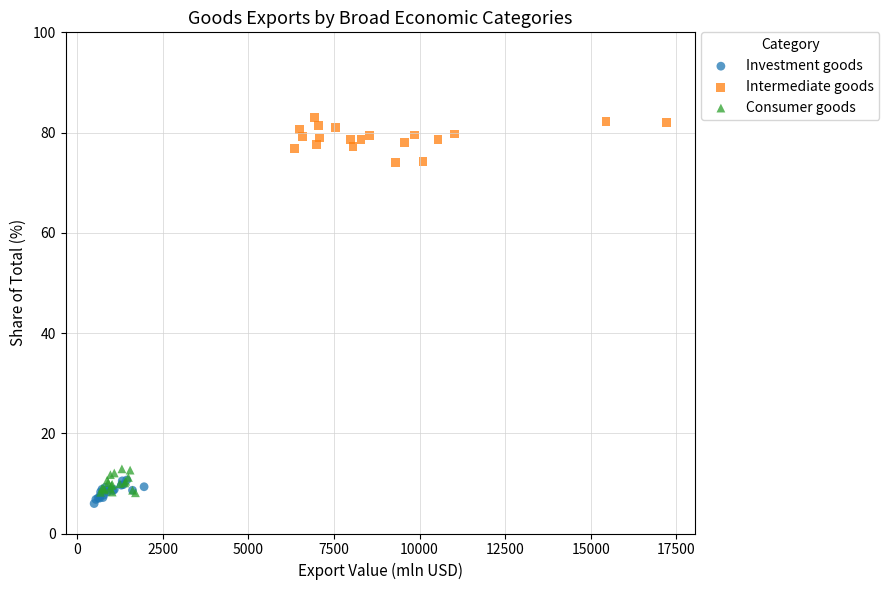

Which series reaches the maximum Y coordinate?

Intermediate goods